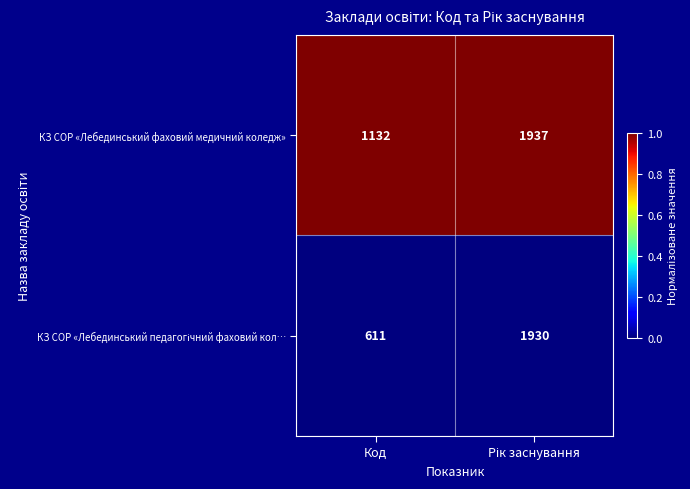

The КЗ СОР «Лебединський фаховий медичний коледж» series shows 1808 at Код. True or false?

False